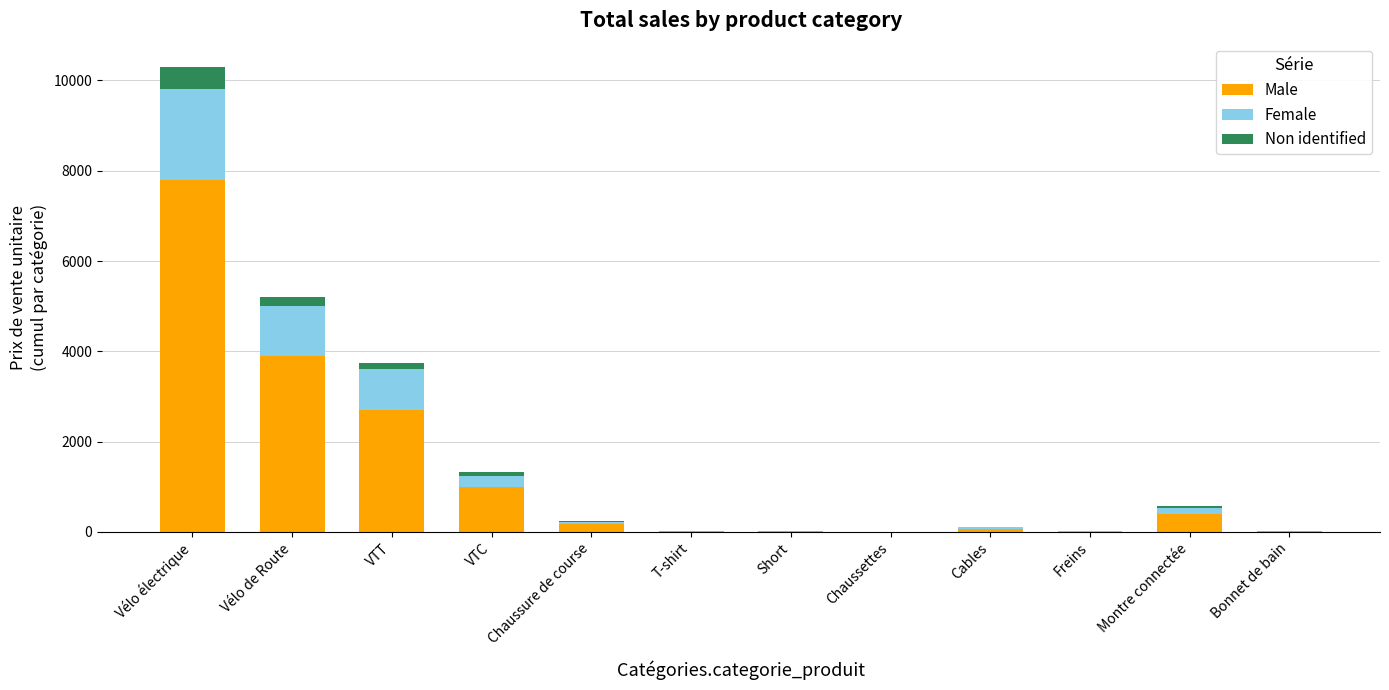

Does the chart contain stacked bars?

Yes